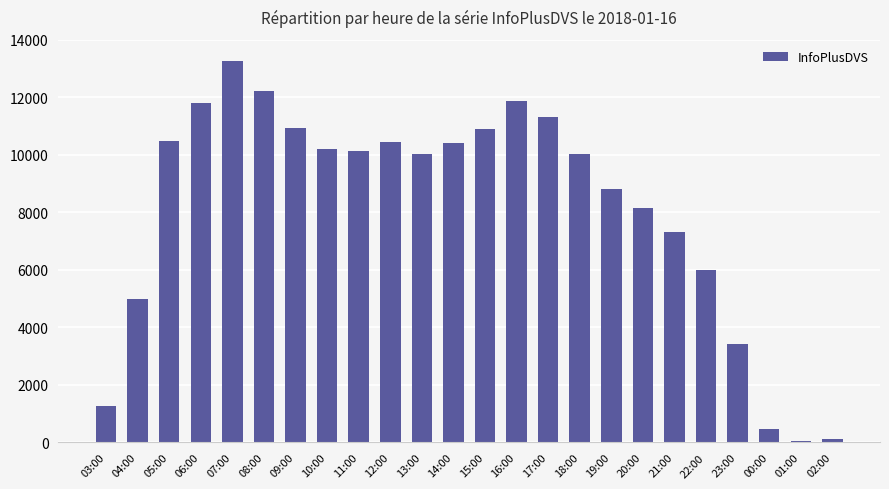

What is the label of the 12th bar from the left?

14:00